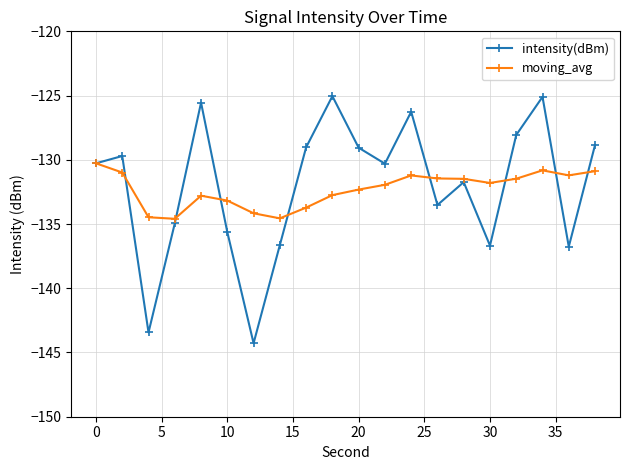

What is the value of the intensity(dBm) point at the 1st from the left?

-130.3